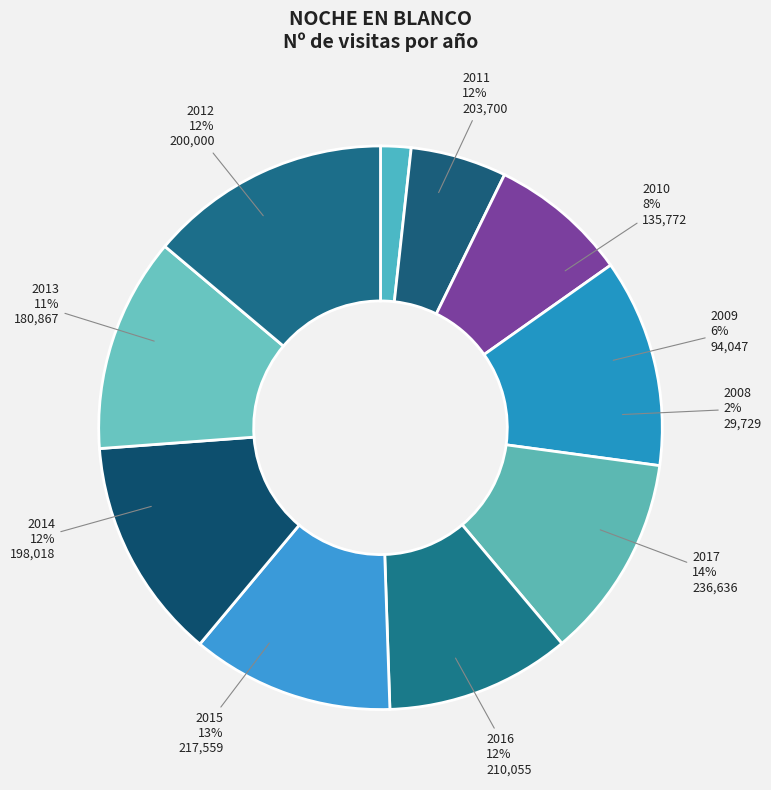

Between 2017 and 2009, which is larger?

2017